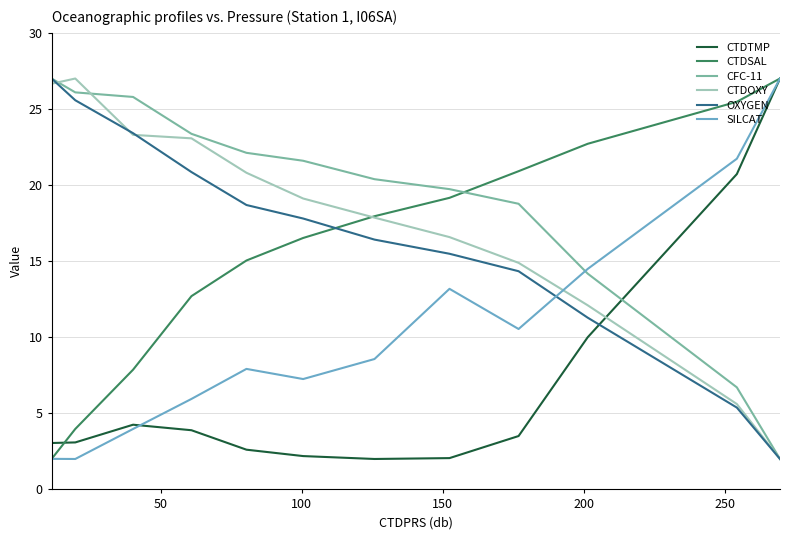

How many intersections are there between OXYGEN and CTDTMP?

1